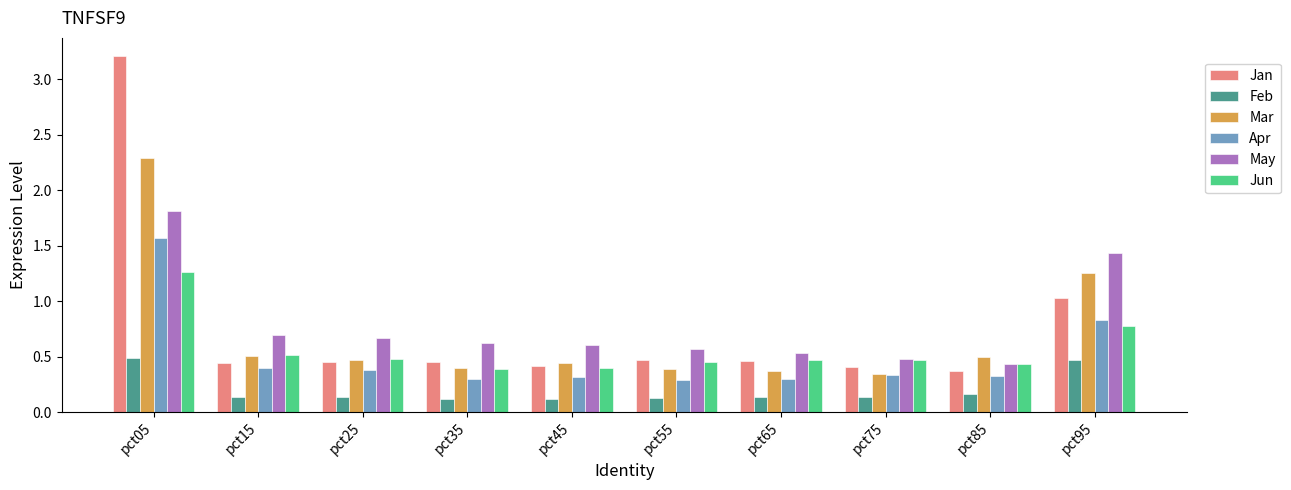

What is the spread (max minus min) of values at pct95?

1.0